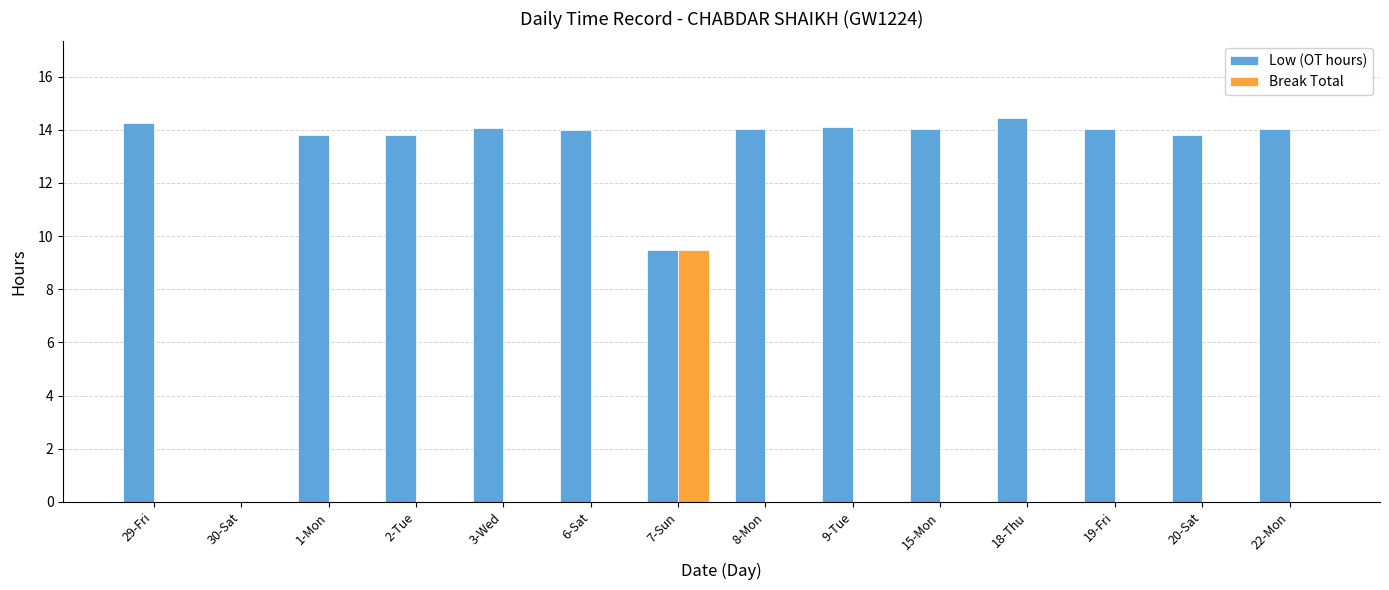

Are the bars grouped side by side (vs. stacked)?

Yes